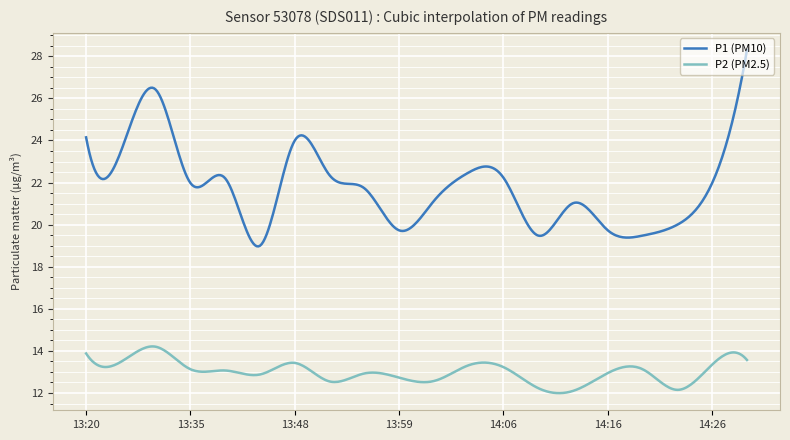

List the series in order of their overall mean, highest first.

P1 (PM10), P2 (PM2.5)